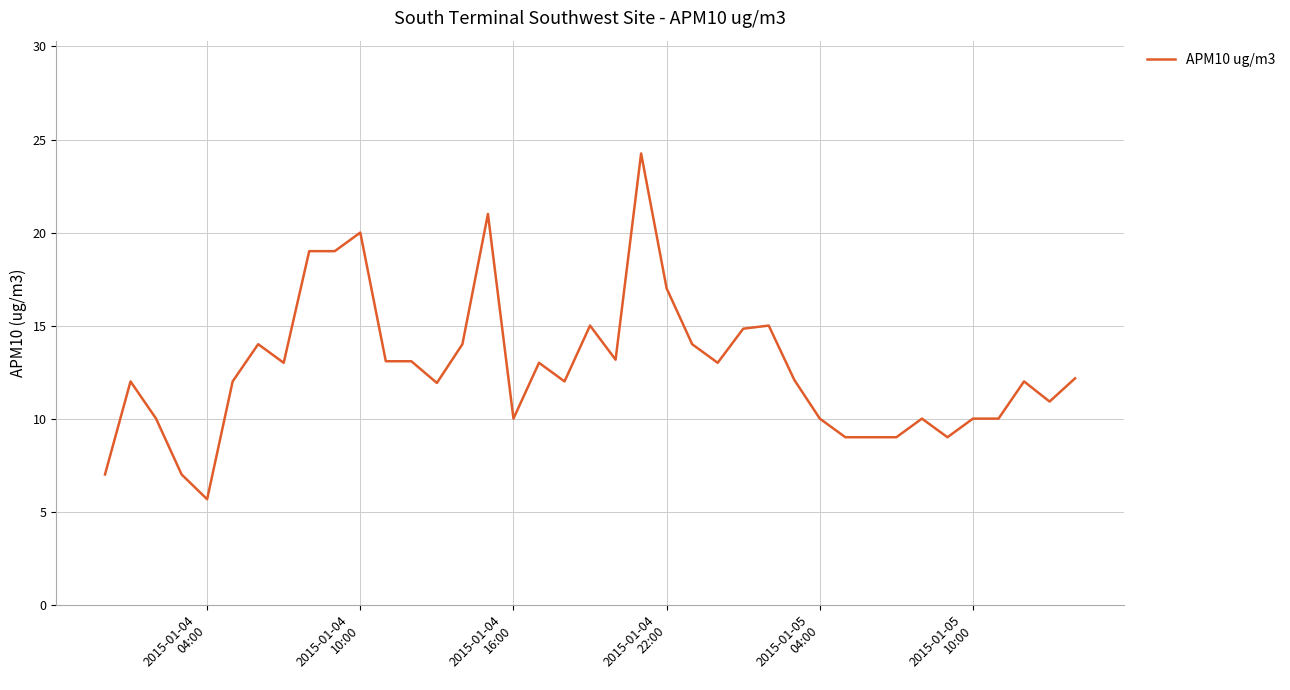

How many lines are shown in the chart?

1